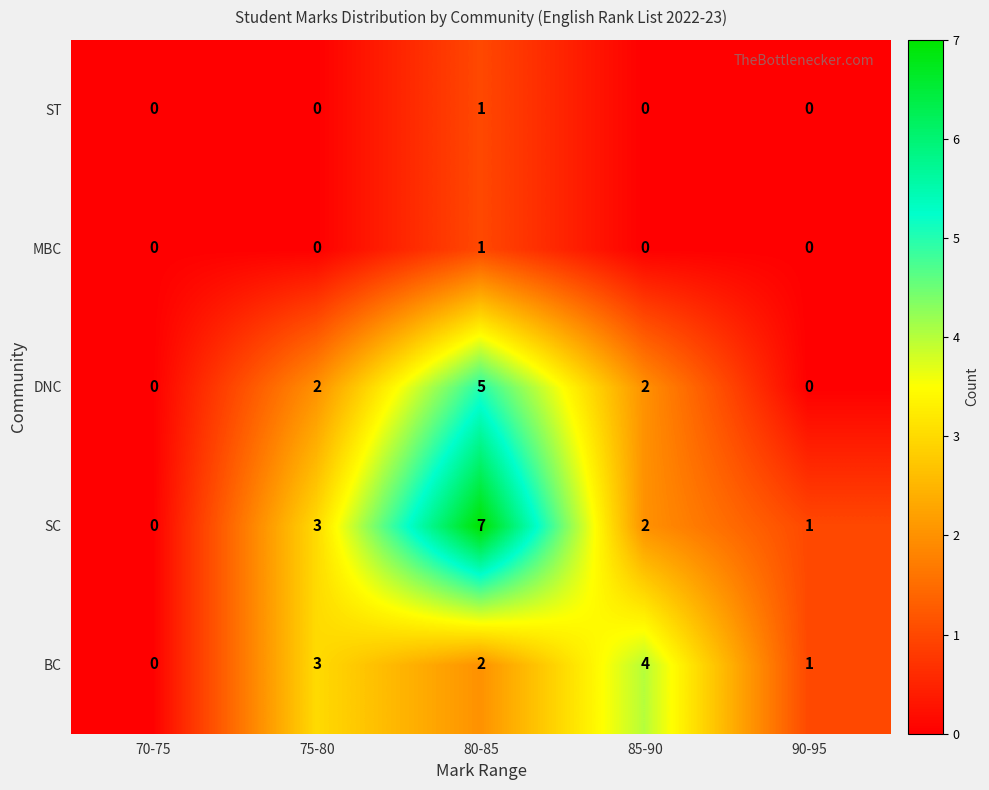

Is it true that BC equals 2 at 70-75?

False